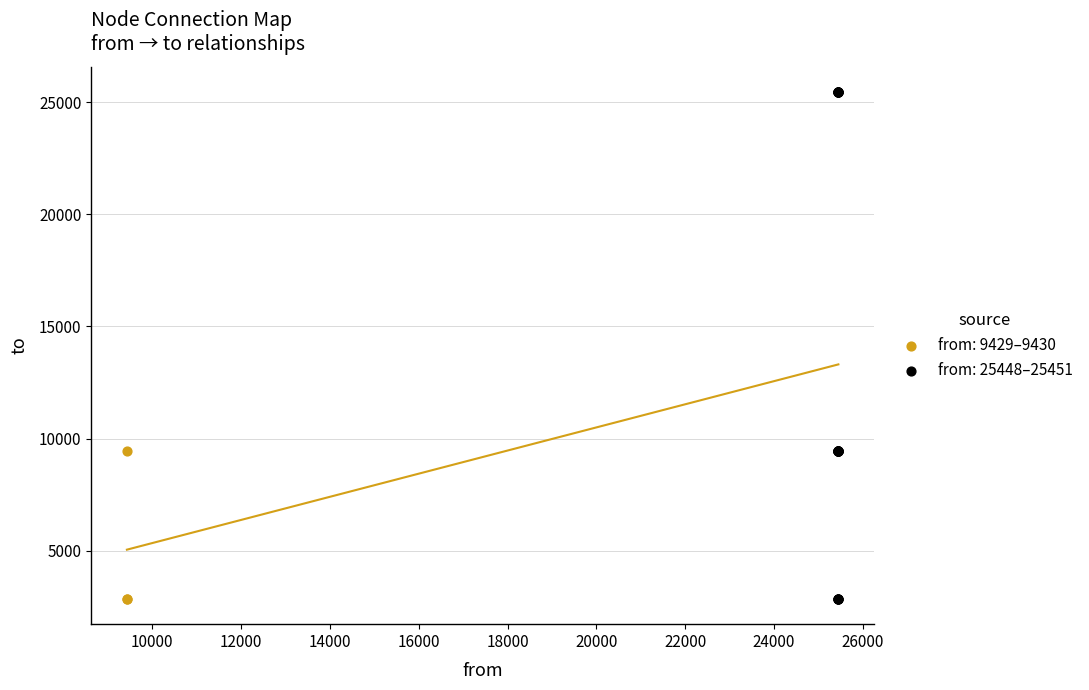

Which series has the largest Y range (max minus min)?

from: 25448–25451